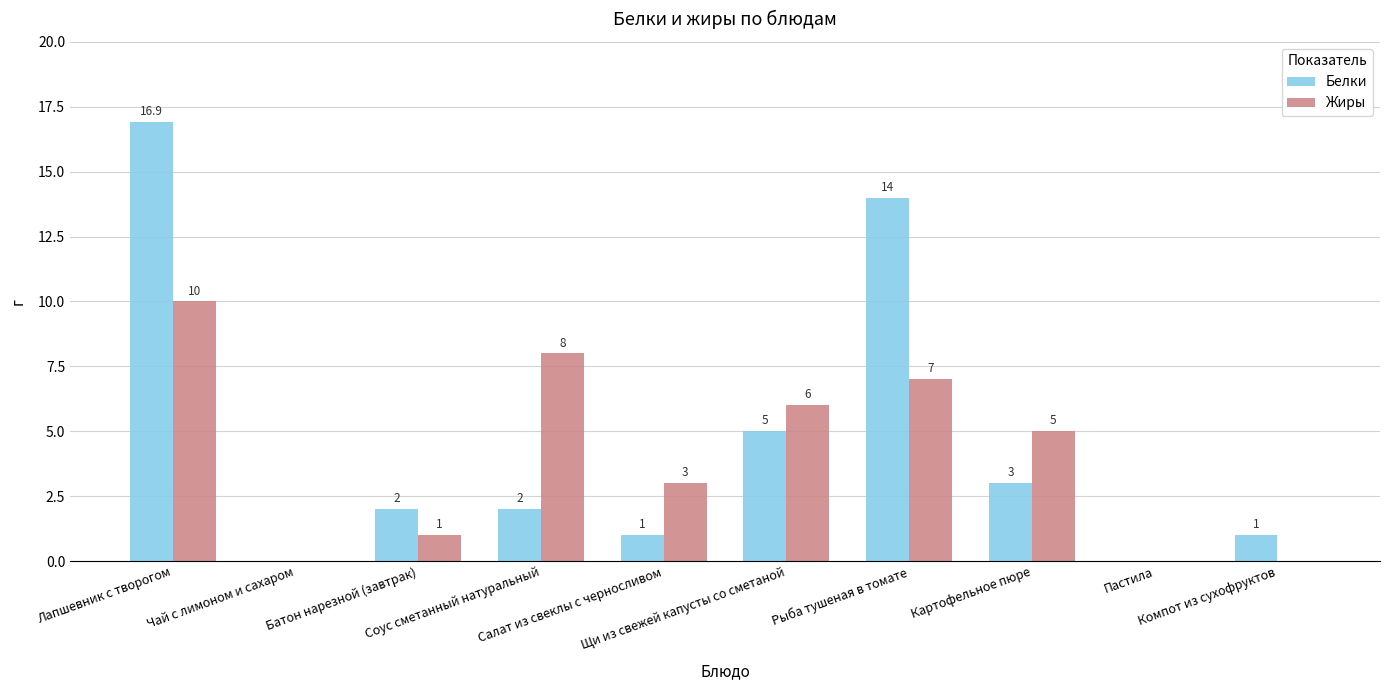

Which series has the widest spread of values?

Белки